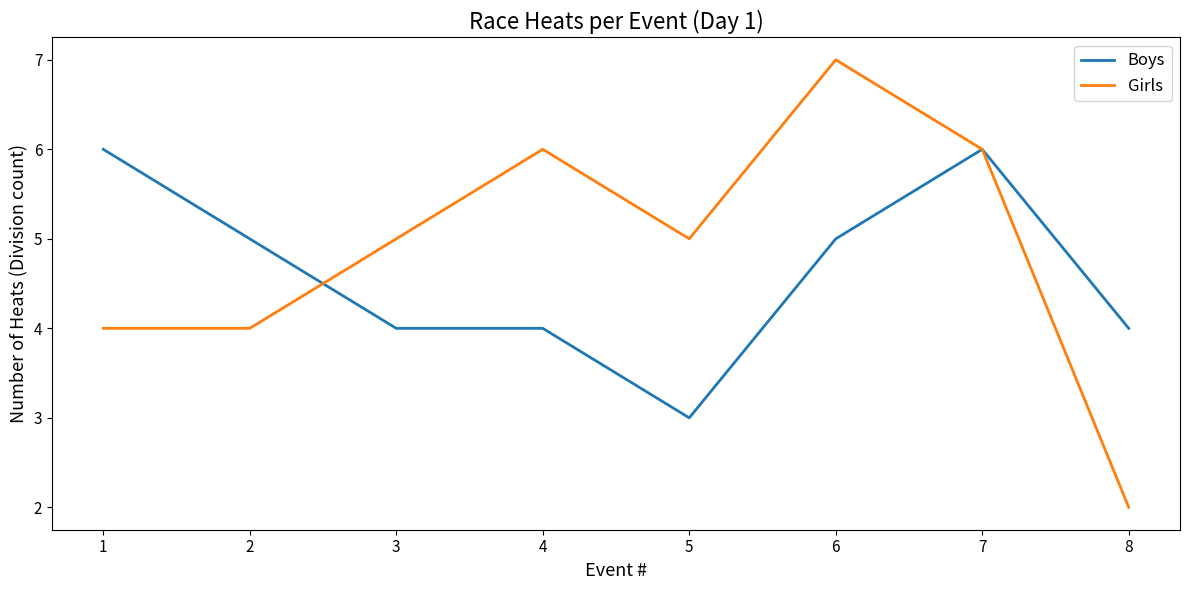

The Boys series shows 2 at 5. True or false?

False